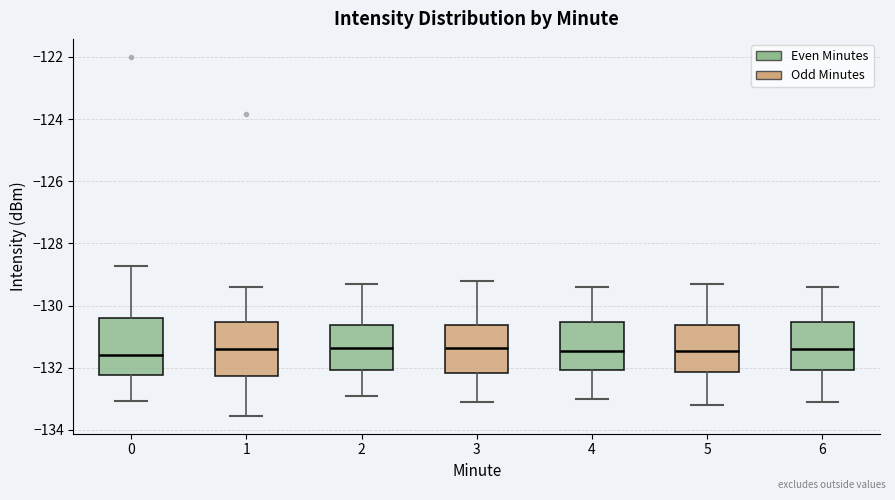

Where is the lower edge of the box at x = 5 on the y-axis? The values are not printed on the chart, so give them approximately, as read against the axis.

-132.2